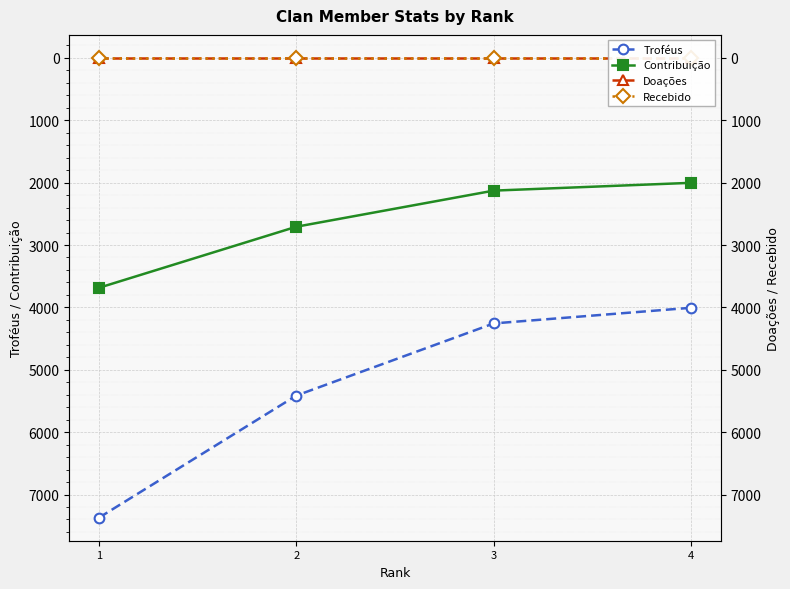

At which label does Troféus reach its minimum?

4